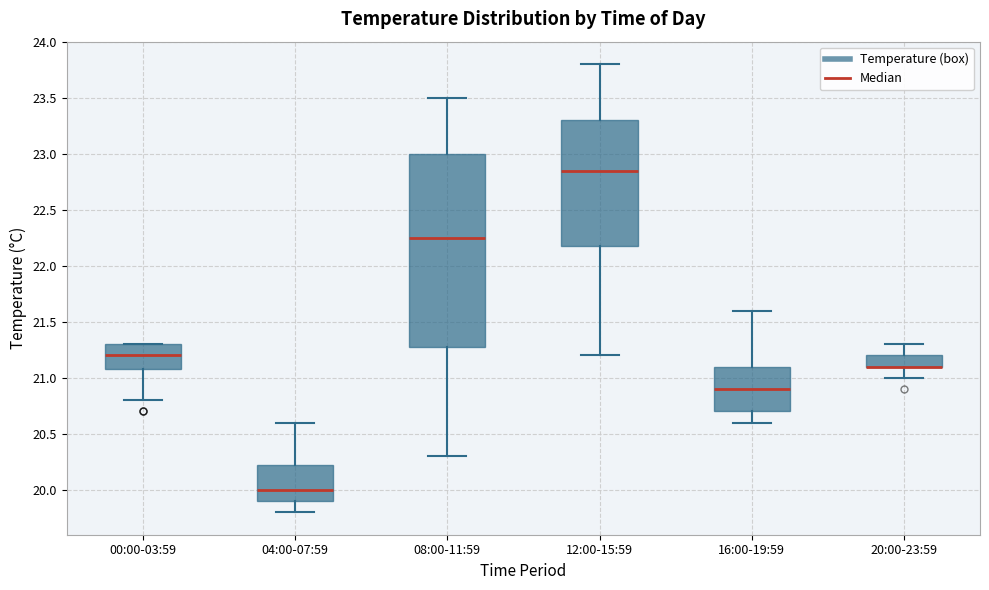

Reading left to right, read every box against the y-axis: the position of its median line, the range the box covers, and the ends of its whiskers. The values are not printed on the chart, so give them approximately, as read against the axis.

00:00-03:59: median 21.20, box 21.10 to 21.30, whiskers 20.80 to 21.30
04:00-07:59: median 20.00, box 19.90 to 20.25, whiskers 19.80 to 20.60
08:00-11:59: median 22.25, box 21.30 to 23.00, whiskers 20.30 to 23.50
12:00-15:59: median 22.85, box 22.20 to 23.30, whiskers 21.20 to 23.80
16:00-19:59: median 20.90, box 20.70 to 21.10, whiskers 20.60 to 21.60
20:00-23:59: median 21.10 (drawn on the box's lower edge), box 21.10 to 21.20, whiskers 21.00 to 21.30